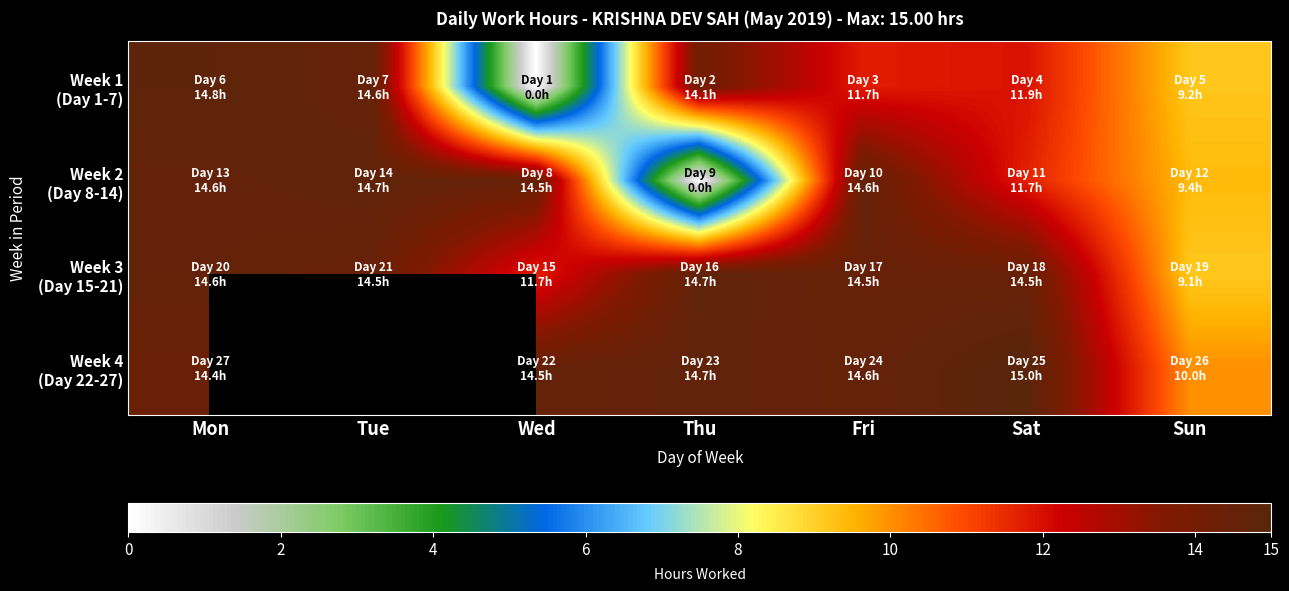

What is the sum of the Week 3 (Day 15-21) values at Tue and Wed?

26.1